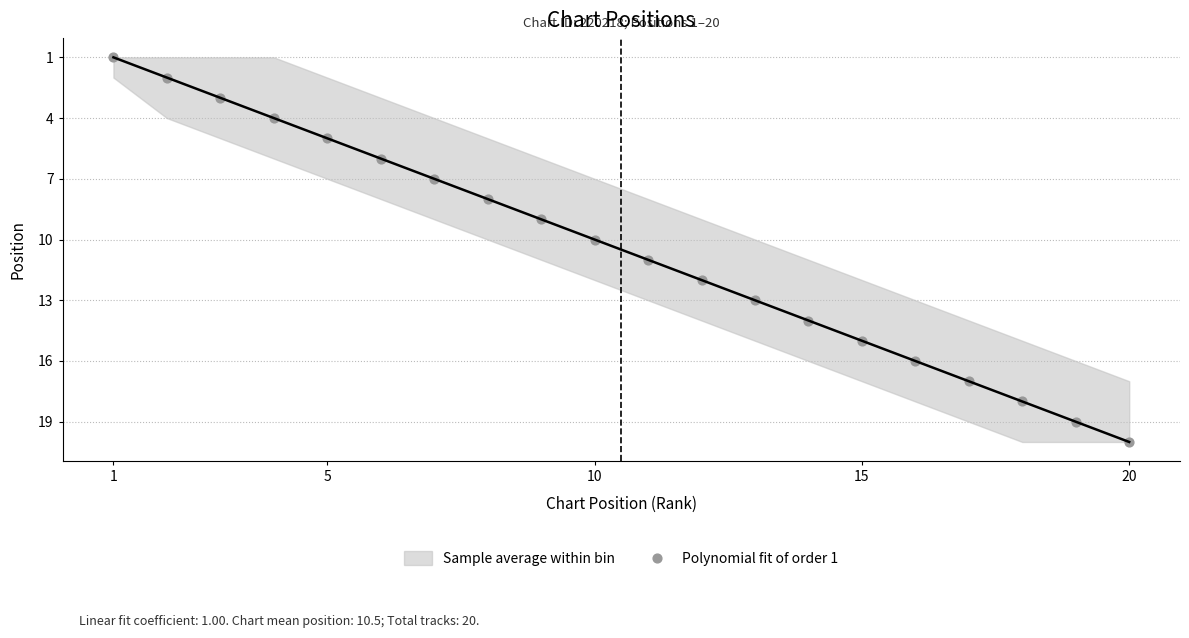

What is the range of Y values (max minus min)?

19